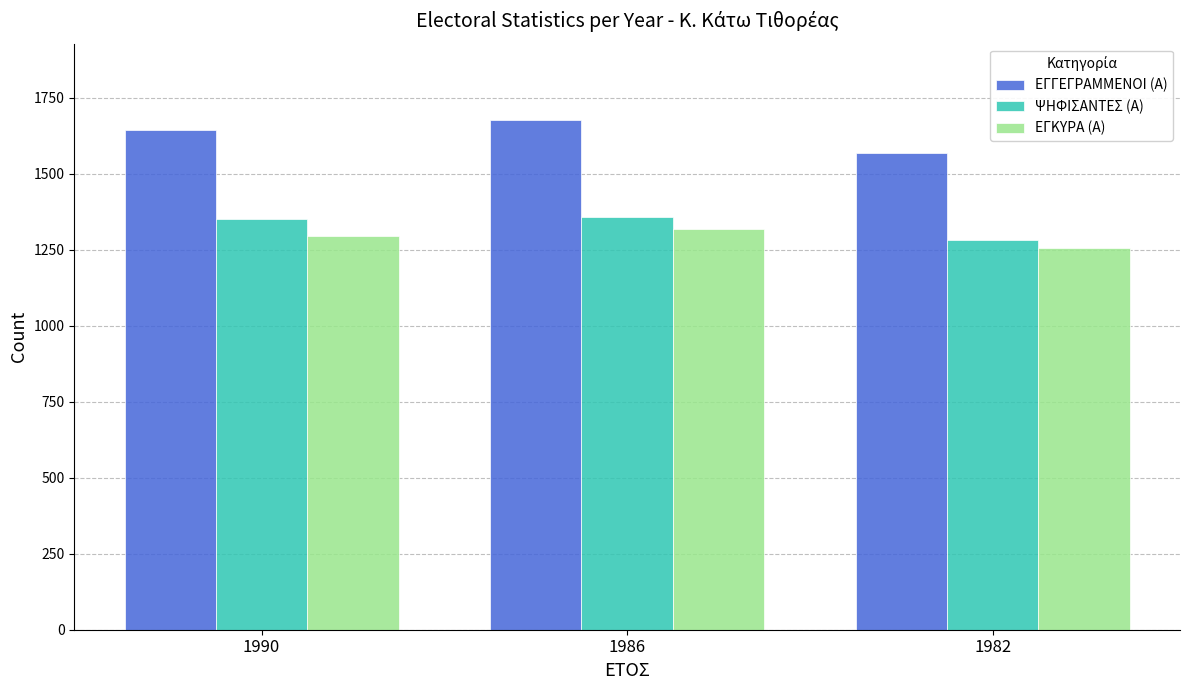

What is the value of the ΨΗΦΙΣΑΝΤΕΣ (Α) bar at the 2nd from the left?

1357